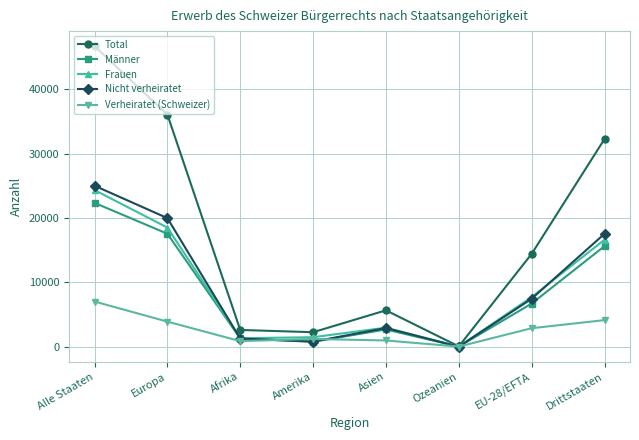

Does the chart have visible grid lines?

Yes